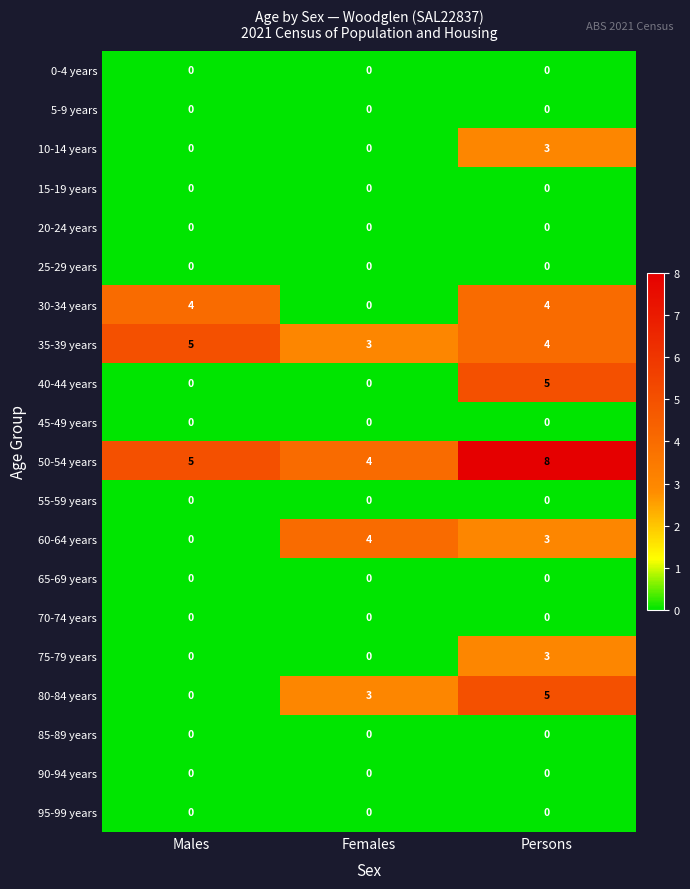

Which series has the largest total across all categories?

50-54 years